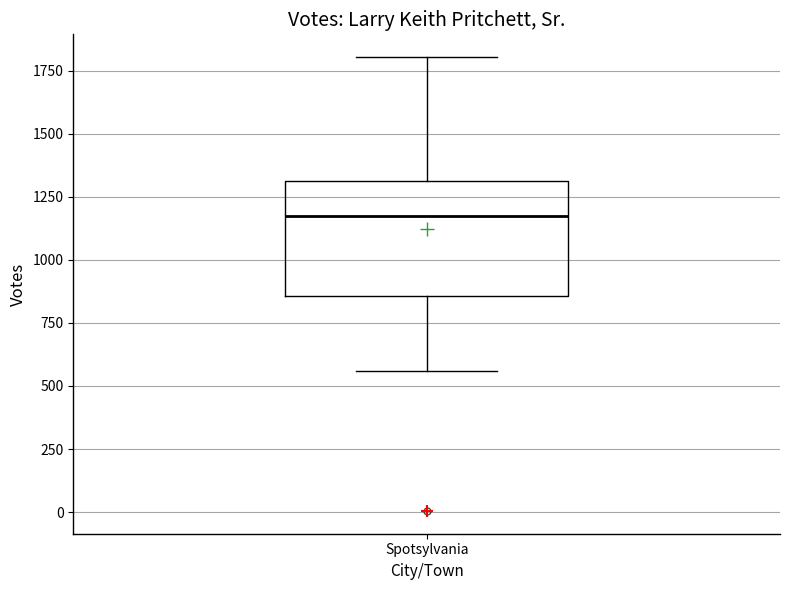

Read this box plot against the y-axis: the position of the median line, the range covered by the box, and the ends of both whiskers. The values are not printed on the chart, so give them approximately, as read against the axis.

median 1150, box 850 to 1300, whiskers 550 to 1800